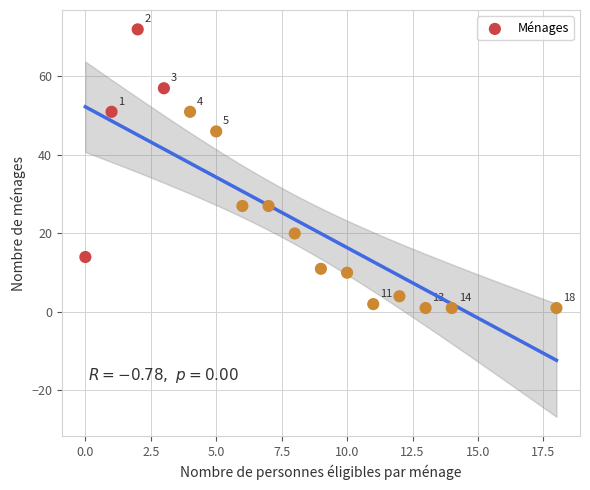

What is the range of Y values (max minus min)?

71